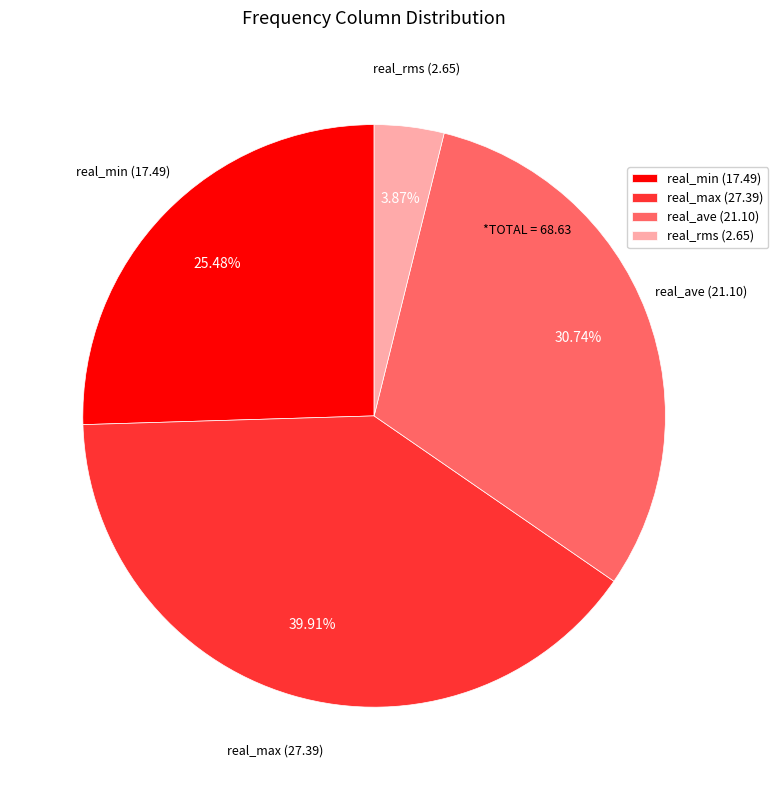

How much of the chart is everything except real_rms?

96.1%